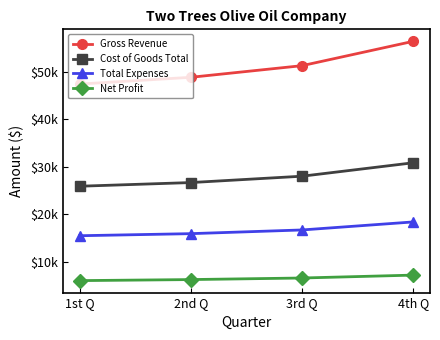

Does the chart have visible grid lines?

No